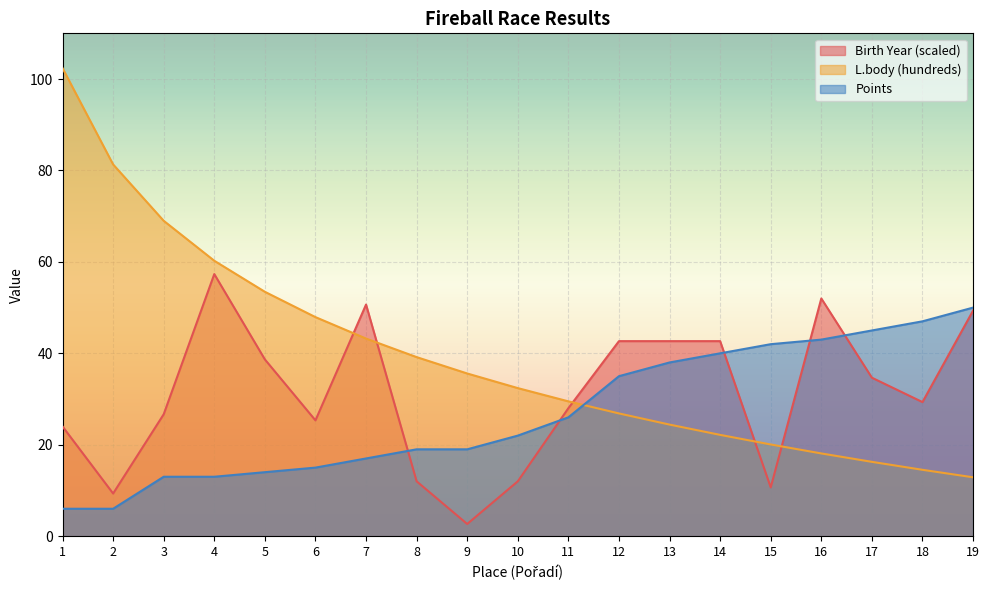

At which category does Birth Year reach its first local valley?

2